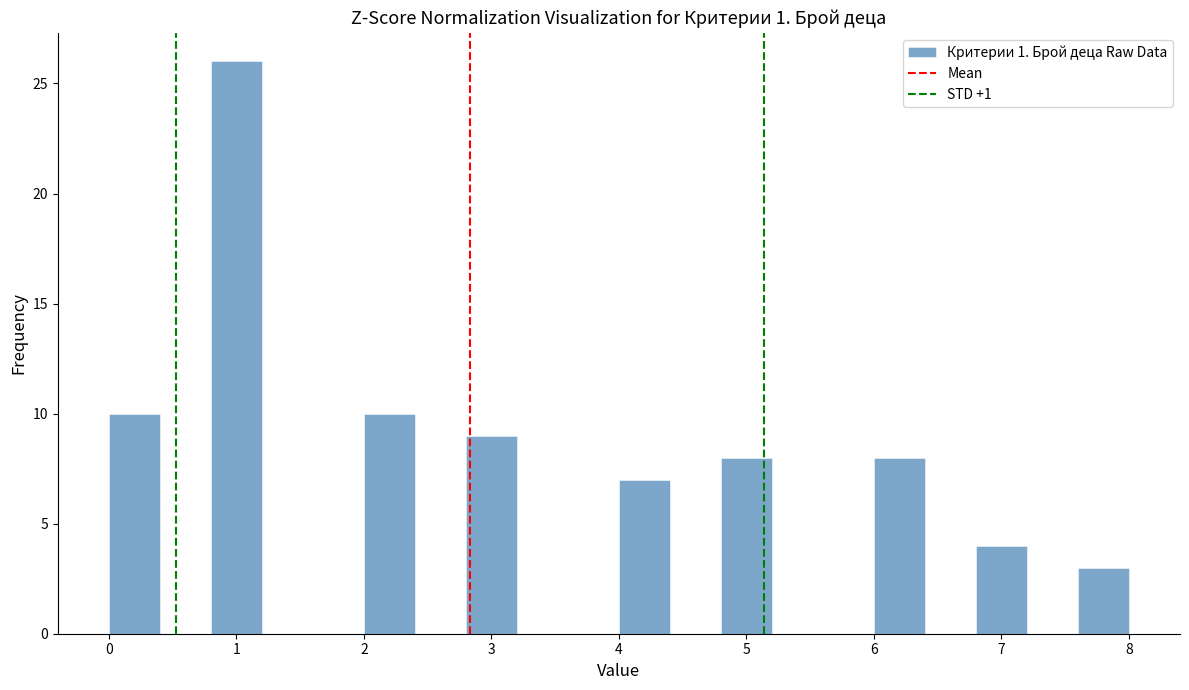

Reading left to right, list every bar in this chart as the range it spans on the x-axis followed by its height. The values are not printed on the chart, so give them approximately, as read against the axis.

0.0 to 0.4: 10
0.4 to 0.8: 0
0.8 to 1.2: 26
1.2 to 1.6: 0
1.6 to 2.0: 0
2.0 to 2.4: 10
2.4 to 2.8: 0
2.8 to 3.2: 9
3.2 to 3.6: 0
3.6 to 4.0: 0
4.0 to 4.4: 7
4.4 to 4.8: 0
4.8 to 5.2: 8
5.2 to 5.6: 0
5.6 to 6.0: 0
6.0 to 6.4: 8
6.4 to 6.8: 0
6.8 to 7.2: 4
7.2 to 7.6: 0
7.6 to 8.0: 3